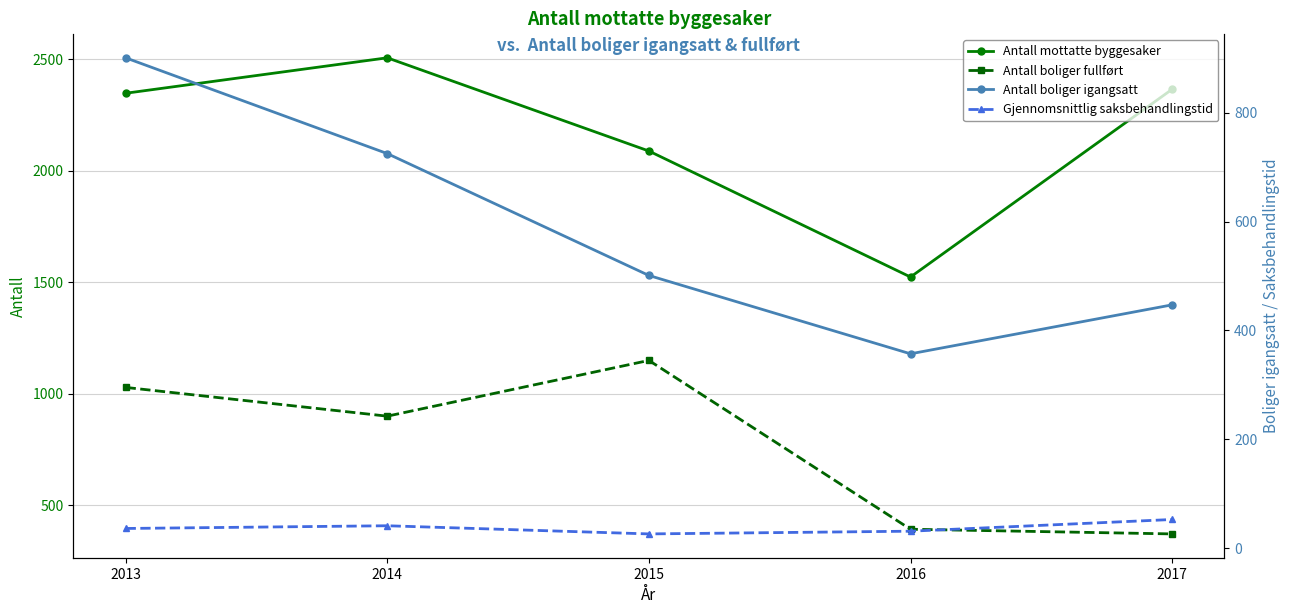

True or false: Antall boliger igangsatt has a value of 357.0 at 2016.

True